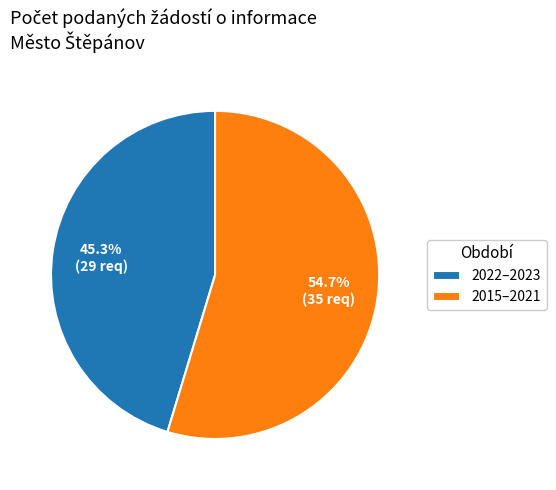

Is the sum of 2022–2023 and 2015–2021 greater than half?

Yes